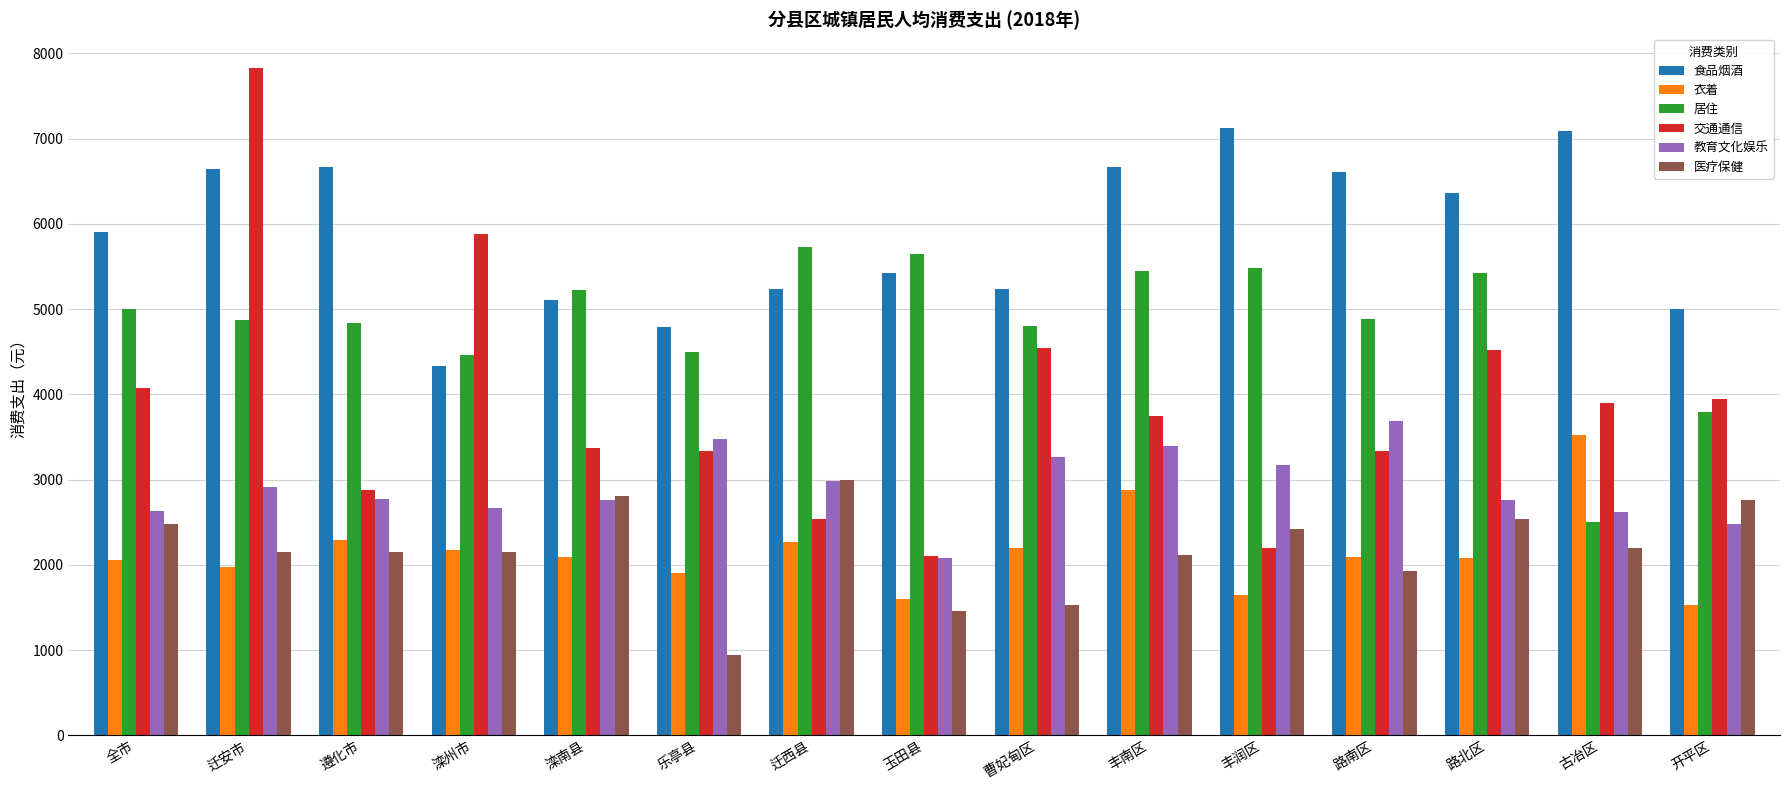

Which label corresponds to the largest value in the chart?

迁安市